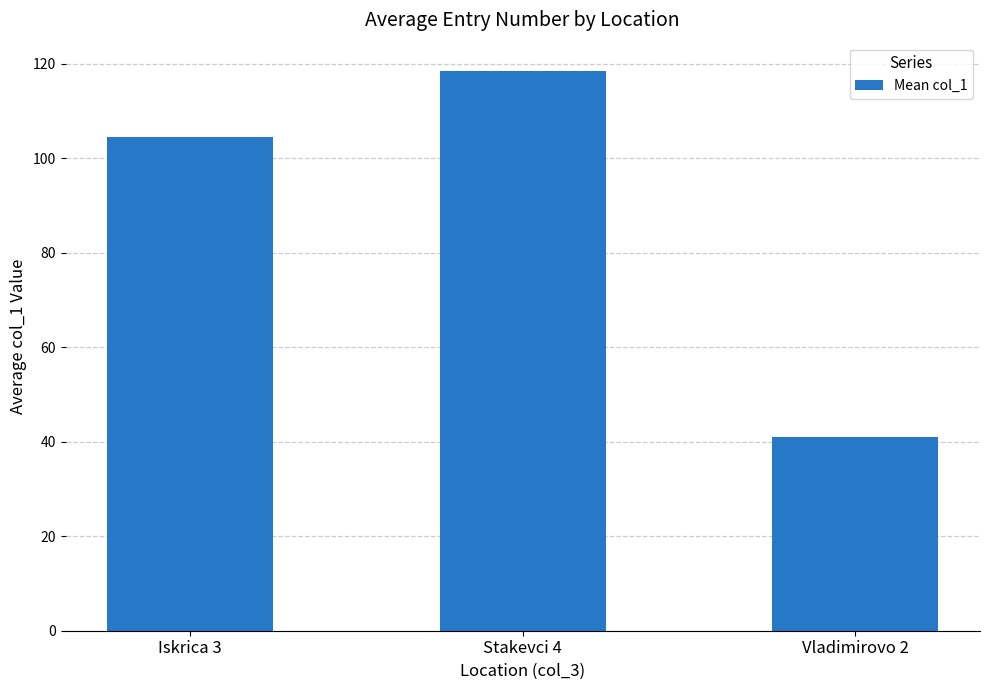

List the labels in order of value, largest first.

Stakevci 4, Iskrica 3, Vladimirovo 2